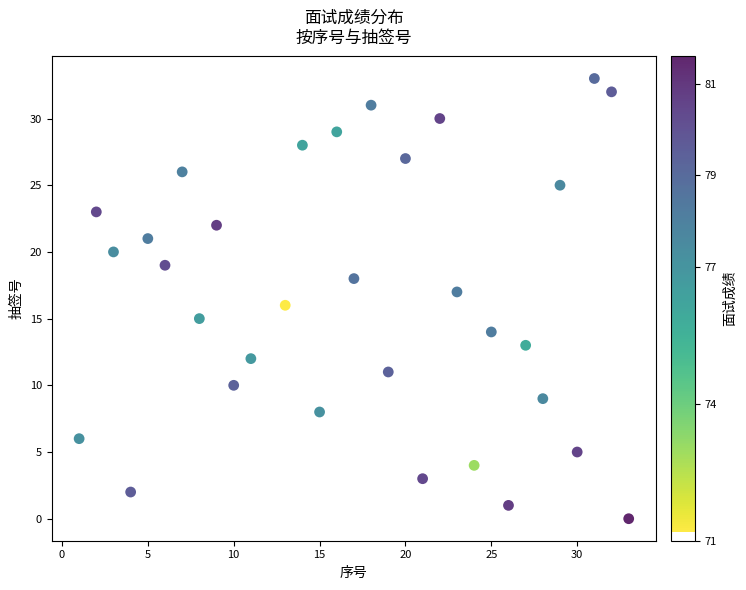

What is the range of Y values (max minus min)?

33